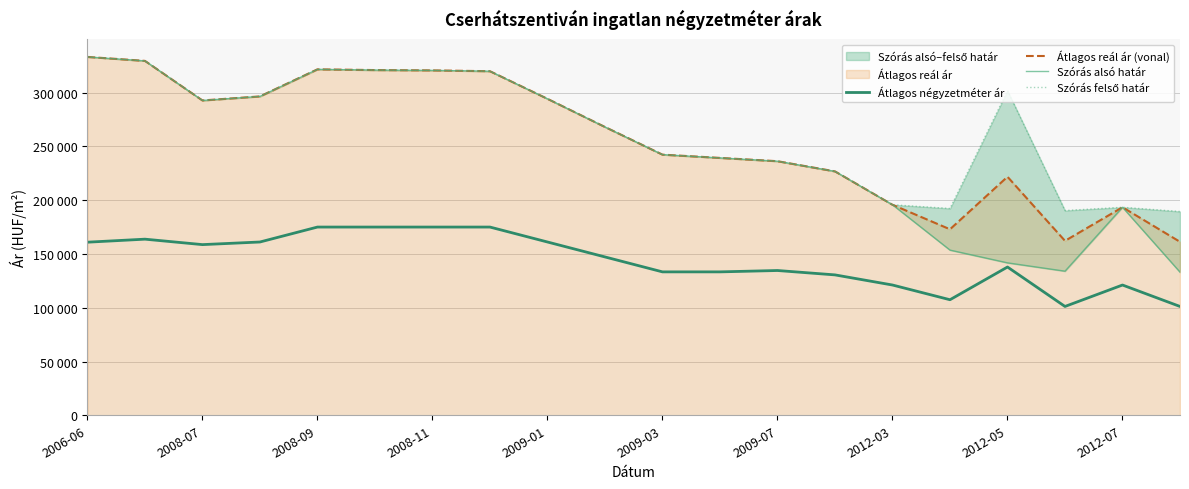

How many interior local peaks does the Átlagos reál ár (vonal) series have?

3